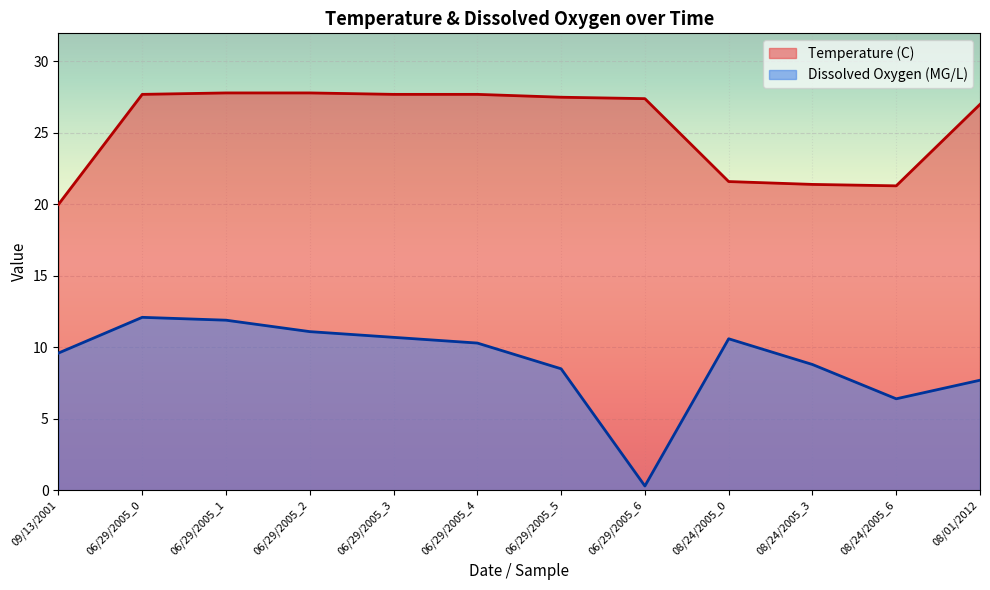

What is the label of the 10th point from the right?

06/29/2005_1